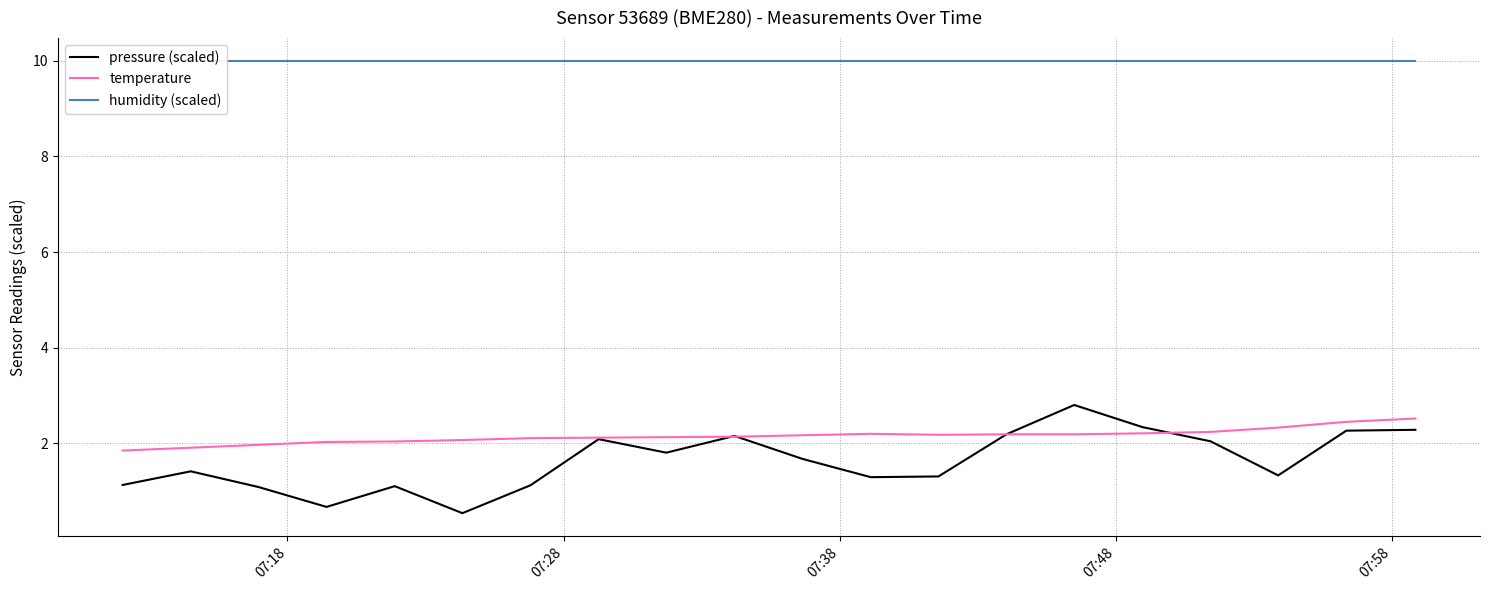

What is the lowest value of the temperature series?

1.9